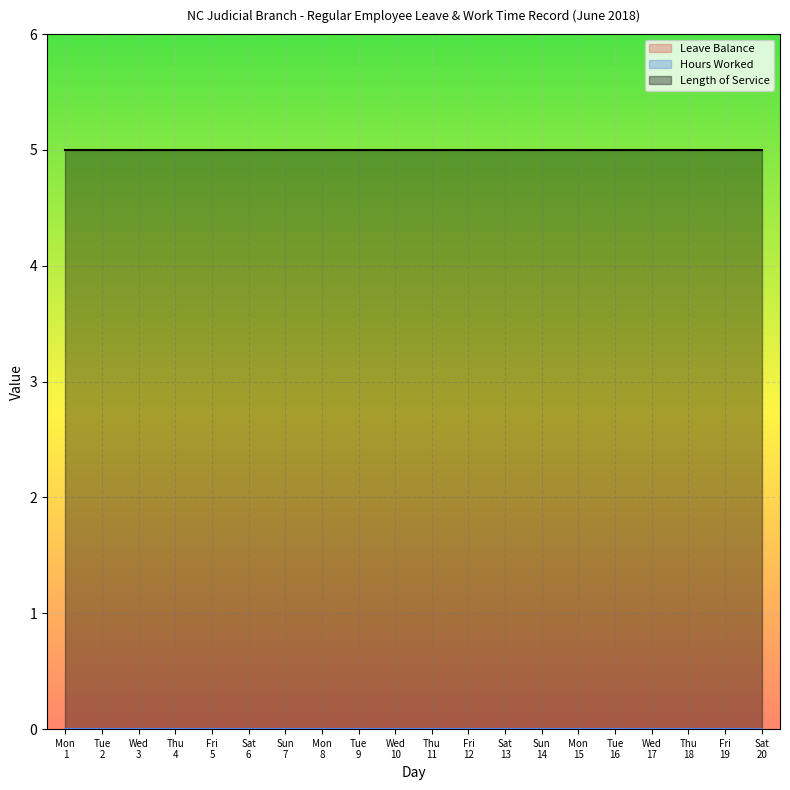

Count the number of categories in the chart.

20